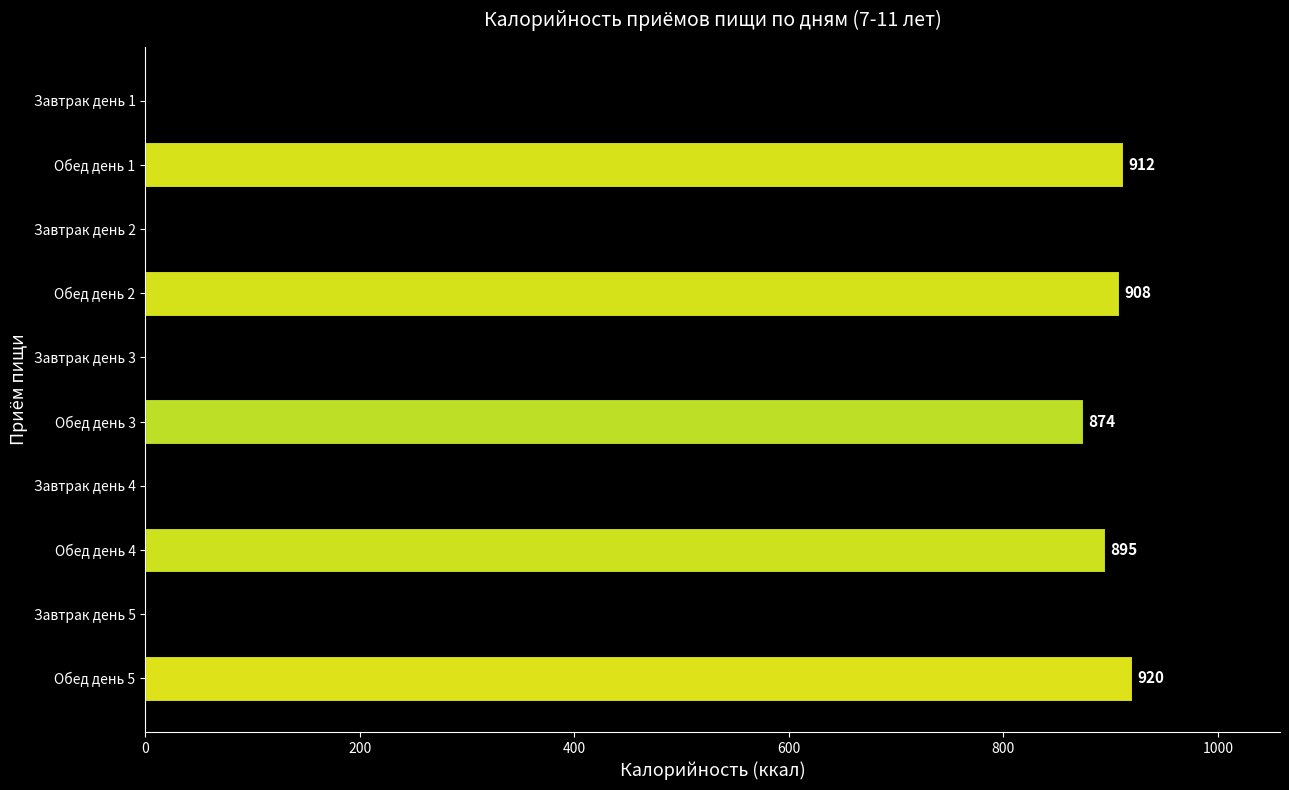

What is the maximum value shown in the chart?

920